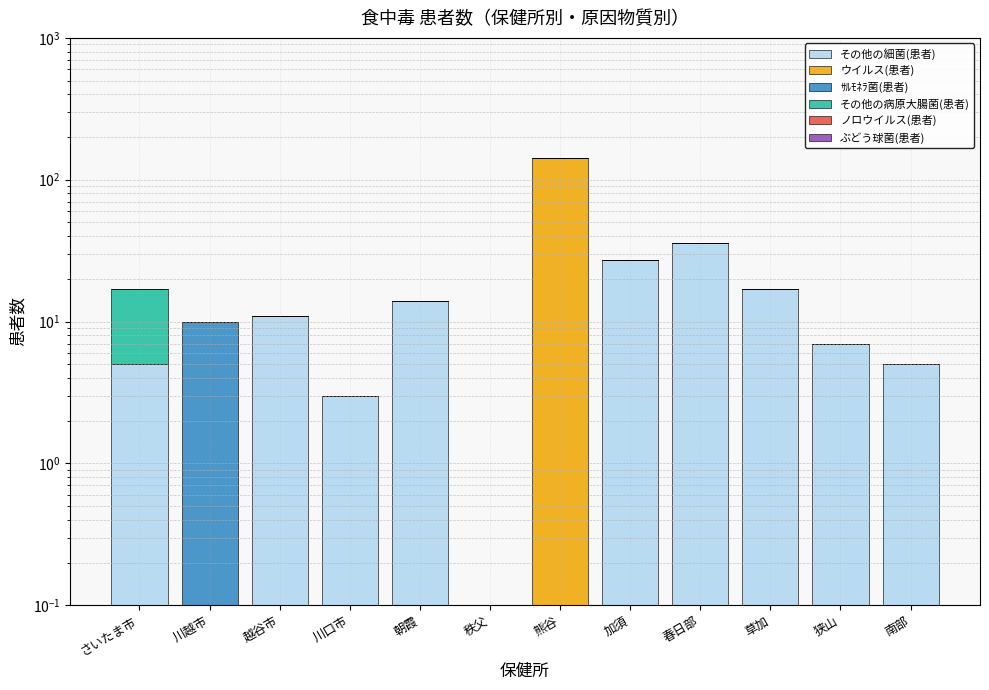

What position from the right is 朝霞?

8